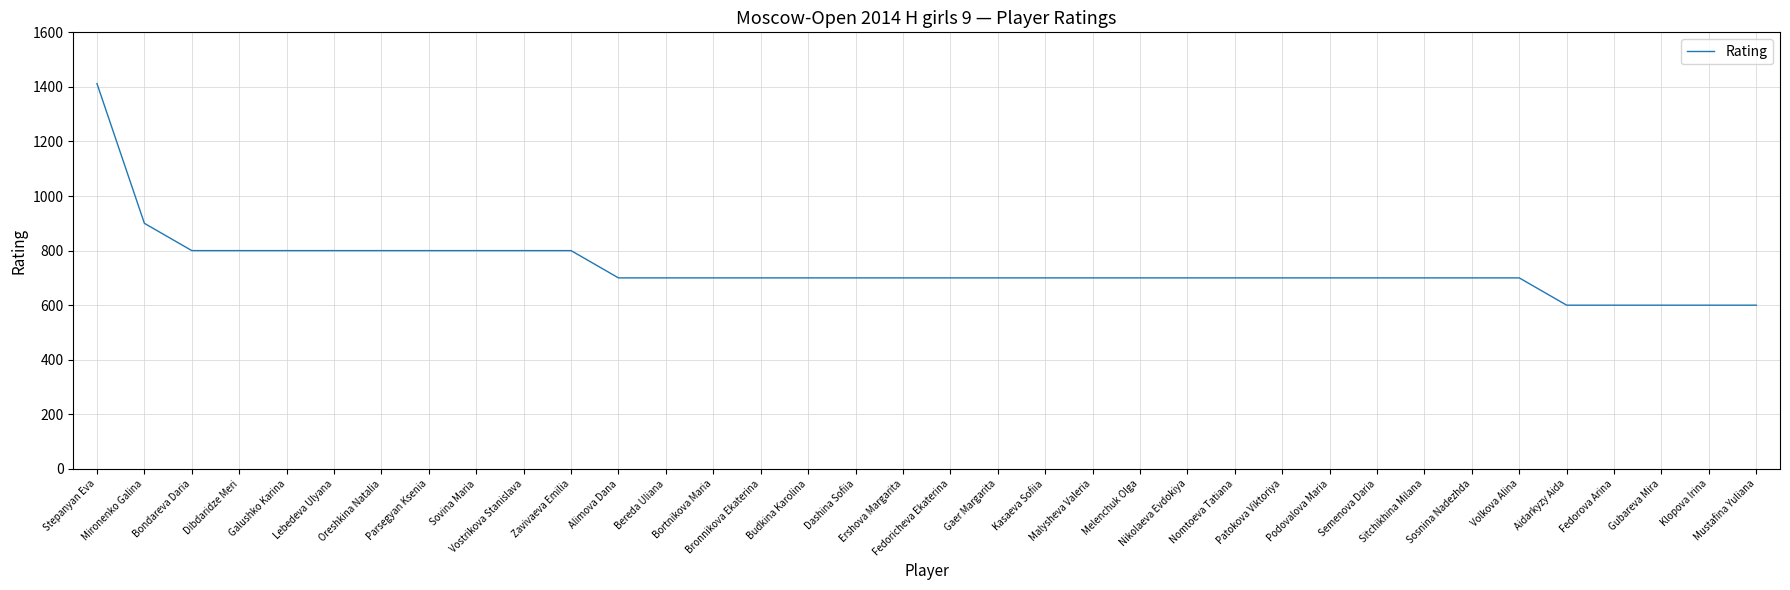

Reading left to right, transcribe all the data shown in this chart.

Stepanyan Eva=1412	Mironenko Galina=900	Bondareva Daria=800	Dibdaridze Meri=800	Galushko Karina=800	Lebedeva Ulyana=800	Oreshkina Natalia=800	Parsegyan Ksenia=800	Sovina Maria=800	Vostrikova Stanislava=800	Zavivaeva Emilia=800	Alimova Dana=700	Bereda Uliana=700	Bortnikova Maria=700	Bronnikova Ekaterina=700	Budkina Karolina=700	Dashina Sofiia=700	Ershova Margarita=700	Fedoricheva Ekaterina=700	Gaer Margarita=700	Kasaeva Sofiia=700	Malysheva Valeria=700	Melenchuk Olga=700	Nikolaeva Evdokiya=700	Nomtoeva Tatiana=700	Patokova Viktoriya=700	Podovalova Maria=700	Semenova Daria=700	Sitchikhina Milana=700	Sosnina Nadezhda=700	Volkova Alina=700	Aidarkyzy Aida=600	Fedorova Arina=600	Gubareva Mira=600	Klopova Irina=600	Mustafina Yuliana=600